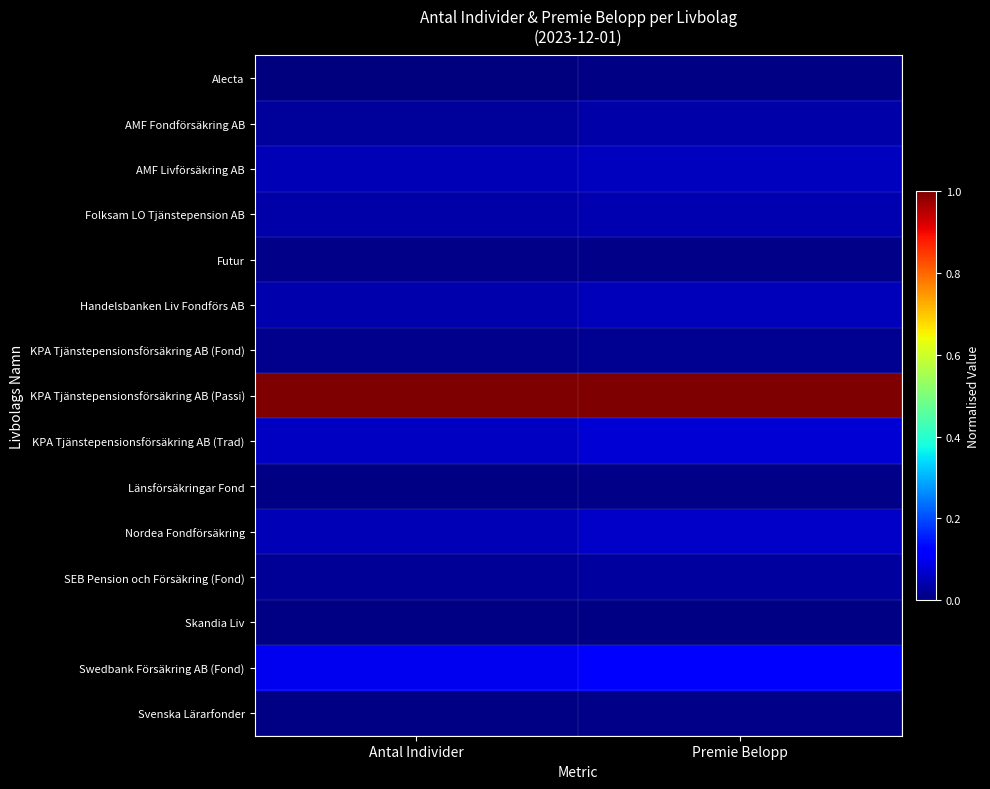

Reading right to left, extract all data points from this chart.

Alecta: Premie Belopp=0.0	Antal Individer=0.0
AMF Fondförsäkring AB: Premie Belopp=0.0	Antal Individer=0.0
AMF Livförsäkring AB: Premie Belopp=0.1	Antal Individer=0.1
Folksam LO Tjänstepension AB: Premie Belopp=0.0	Antal Individer=0.0
Futur: Premie Belopp=0.0	Antal Individer=0.0
Handelsbanken Liv Fondförs AB: Premie Belopp=0.1	Antal Individer=0.0
KPA Tjänstepensionsförsäkring AB (Fond): Premie Belopp=0.0	Antal Individer=0.0
KPA Tjänstepensionsförsäkring AB (Passi): Premie Belopp=1.0	Antal Individer=1.0
KPA Tjänstepensionsförsäkring AB (Trad): Premie Belopp=0.1	Antal Individer=0.1
Länsförsäkringar Fond: Premie Belopp=0.0	Antal Individer=0.0
Nordea Fondförsäkring: Premie Belopp=0.1	Antal Individer=0.0
SEB Pension och Försäkring (Fond): Premie Belopp=0.0	Antal Individer=0.0
Skandia Liv: Premie Belopp=0.0	Antal Individer=0.0
Swedbank Försäkring AB (Fond): Premie Belopp=0.1	Antal Individer=0.1
Svenska Lärarfonder: Premie Belopp=0.0	Antal Individer=0.0